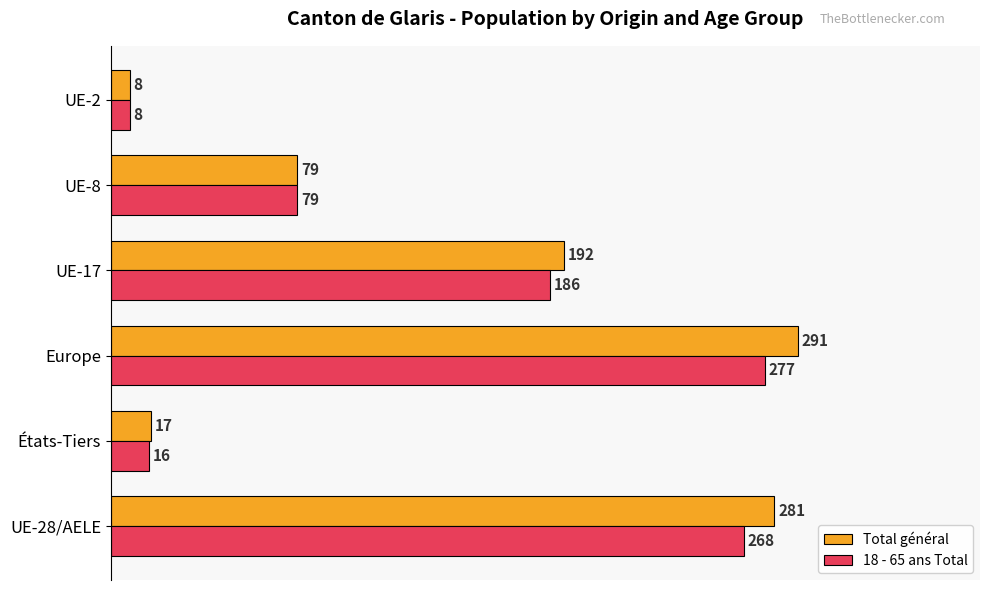

What are all the series names shown in the legend?

Total général, 18 - 65 ans Total